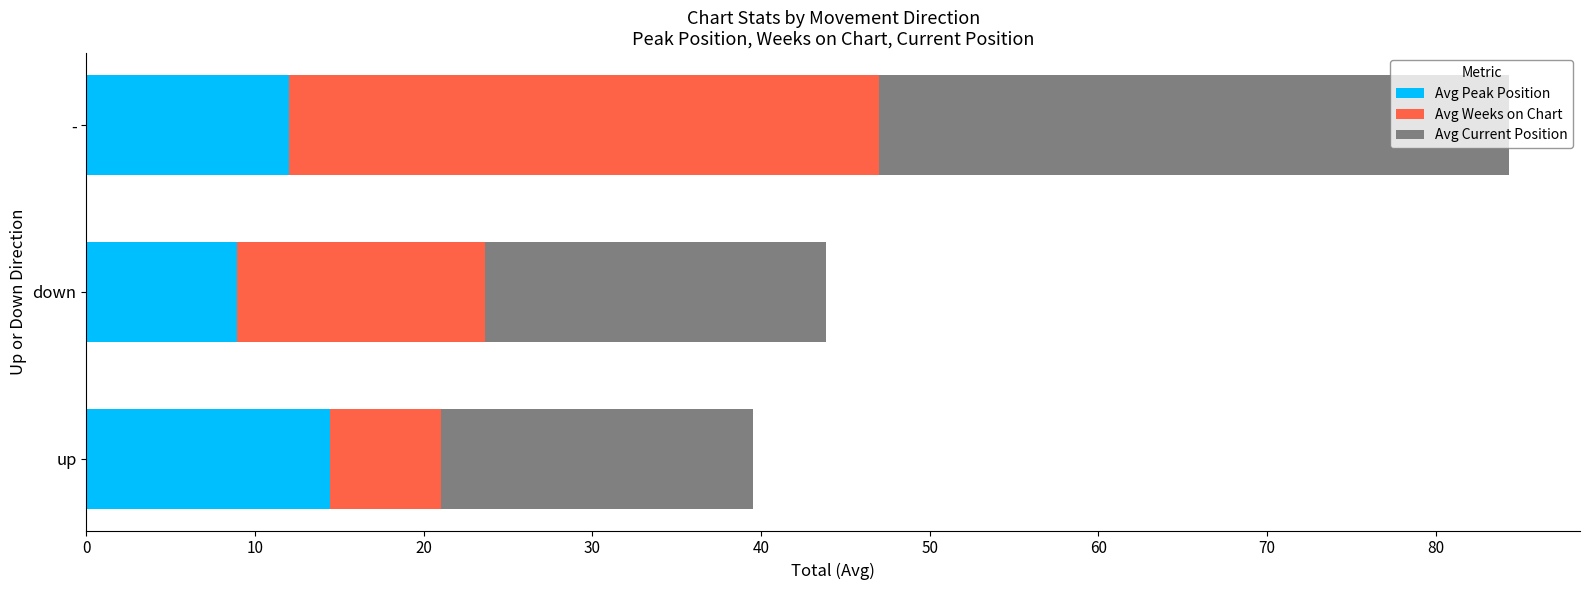

What is the highest value of the Avg Peak Position series?

14.4